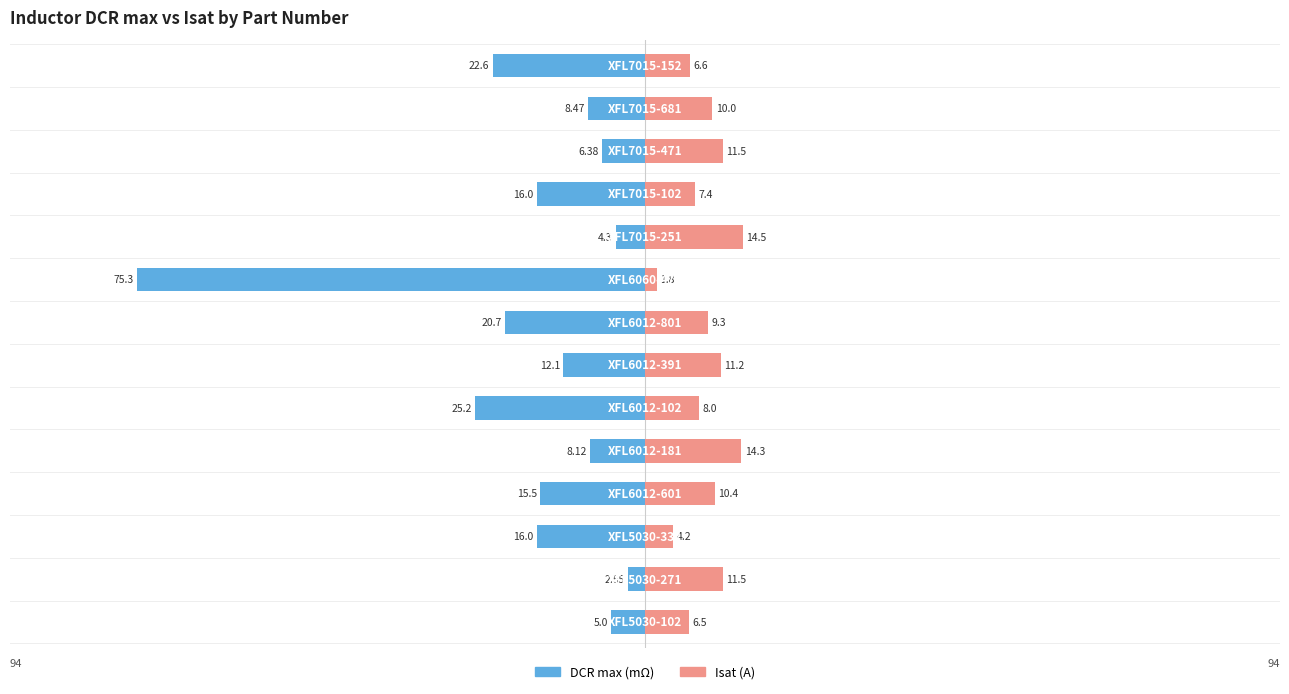

The DCR max (mΩ) series shows -1.5 at 9. True or false?

False